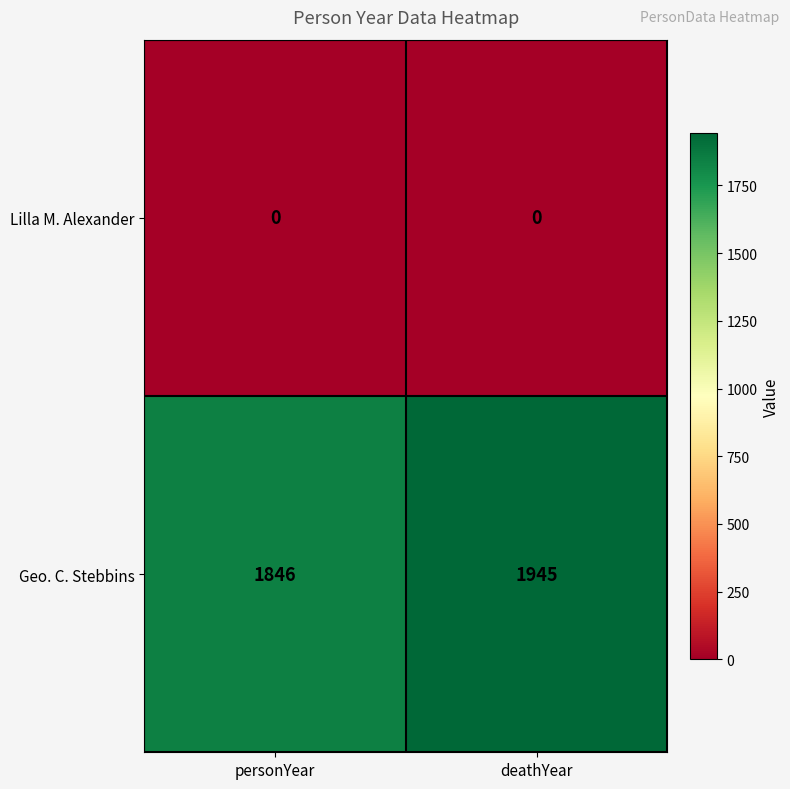

Reading left to right, what are all the values shown in this chart?

Lilla M. Alexander: 0	0
Geo. C. Stebbins: 1846	1945